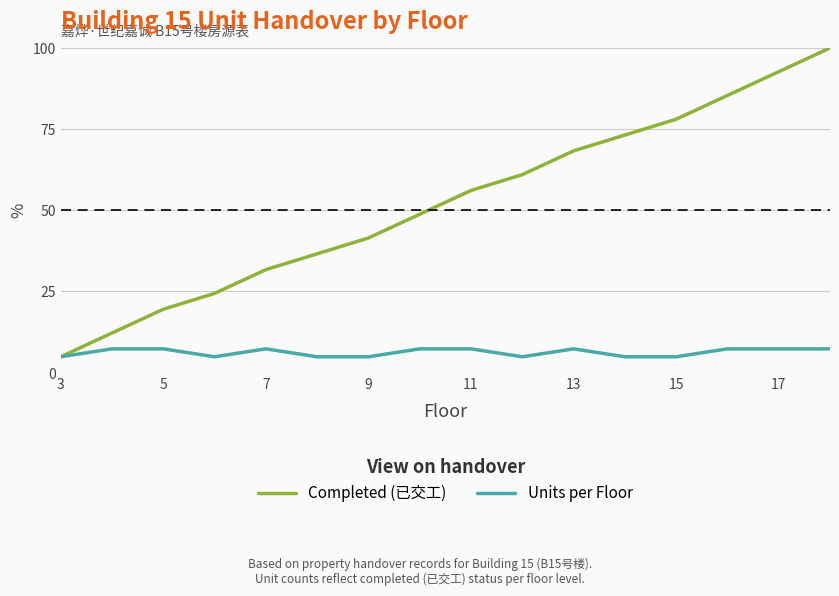

True or false: Completed (已交工) has more than 0 interior local peaks.

False